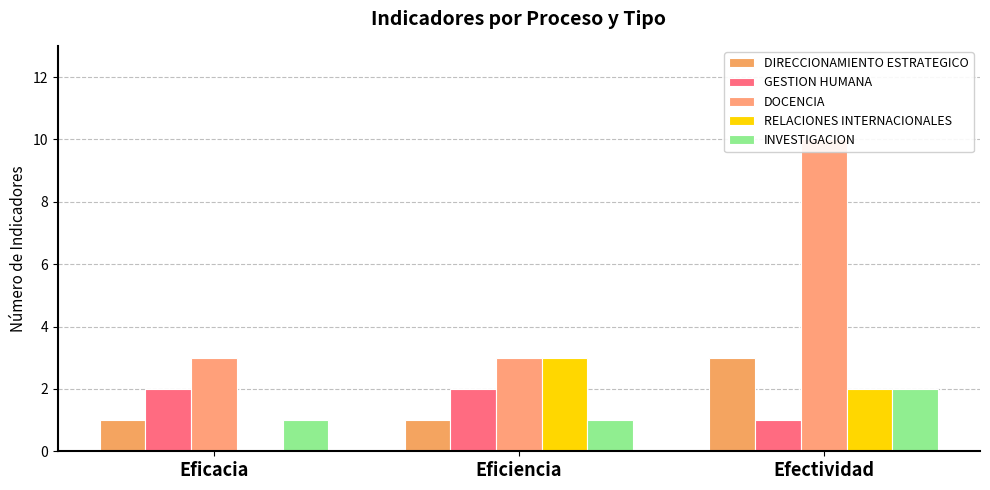

Is it true that GESTION HUMANA equals 2 at Eficiencia?

True